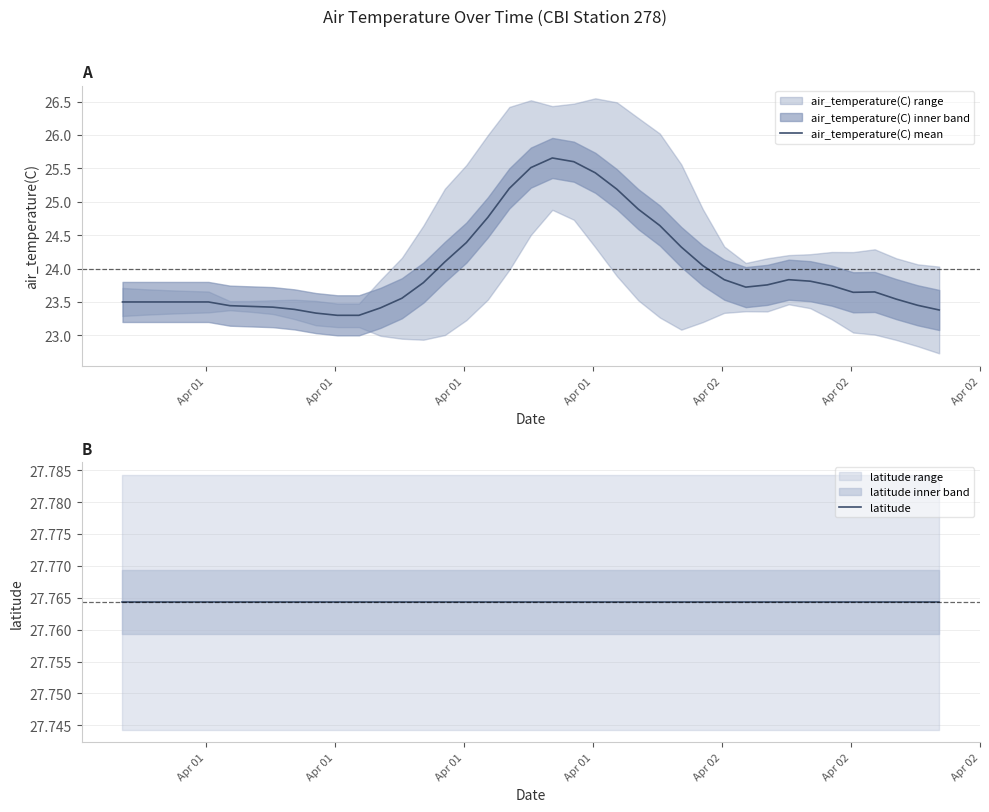

Reading left to right, list all the values displayed in this chart.

air_temperature(C) mean: 23.5	23.5	23.5	23.5	23.5	23.4	23.4	23.4	23.4	23.3	23.3	23.3	23.4	23.6	23.8	24.1	24.4	24.8	25.2	25.5	25.7	25.6	25.4	25.2	24.9	24.6	24.3	24.0	23.8	23.7	23.8	23.8	23.8	23.7	23.6	23.6	23.5	23.4	23.4
latitude: 27.8	27.8	27.8	27.8	27.8	27.8	27.8	27.8	27.8	27.8	27.8	27.8	27.8	27.8	27.8	27.8	27.8	27.8	27.8	27.8	27.8	27.8	27.8	27.8	27.8	27.8	27.8	27.8	27.8	27.8	27.8	27.8	27.8	27.8	27.8	27.8	27.8	27.8	27.8